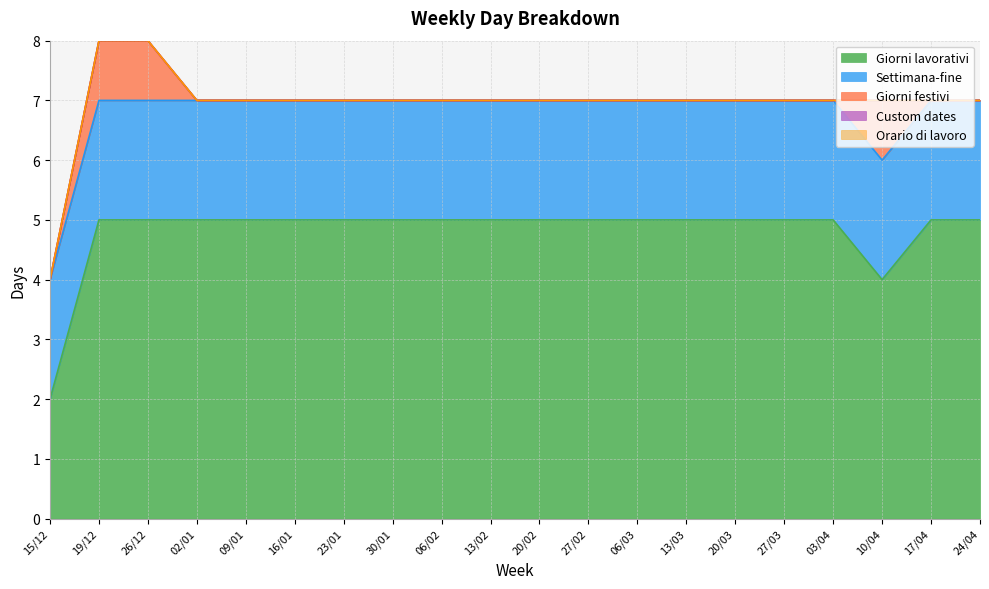

At which category is the sum across all series the highest?

19/12